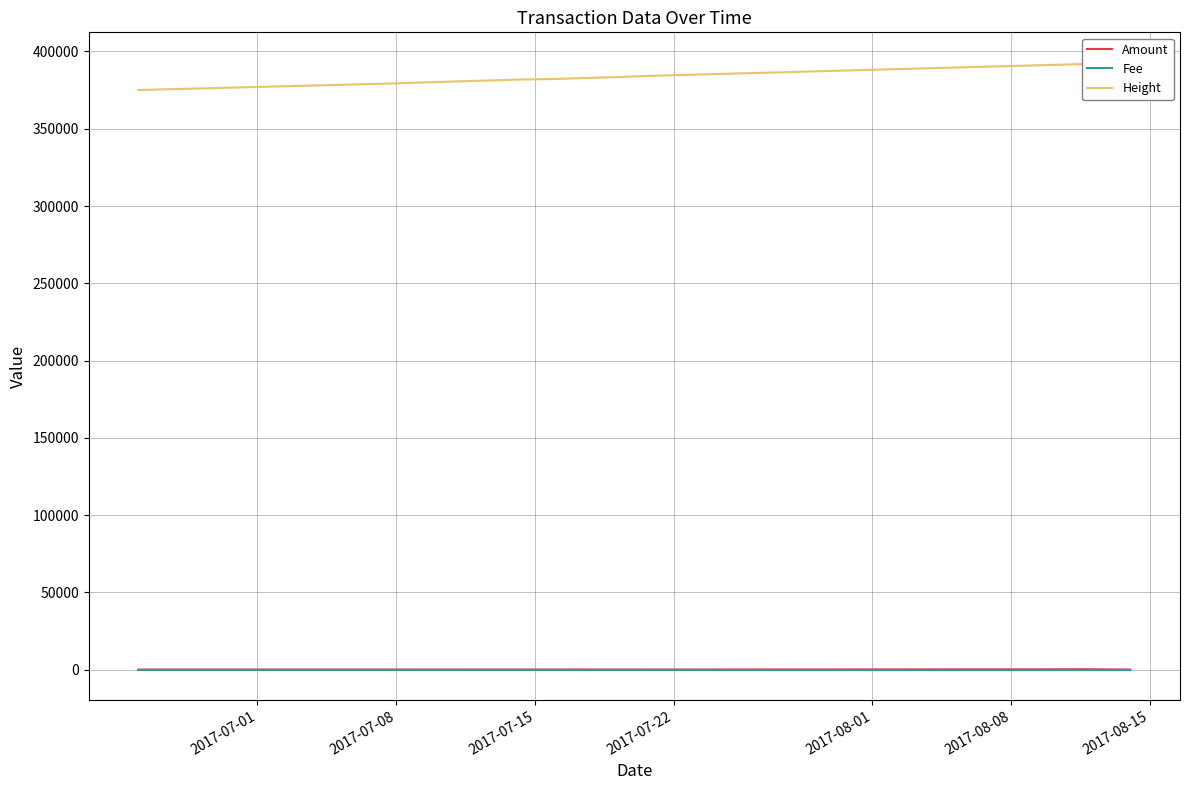

True or false: Height and Amount intersect in this chart.

False